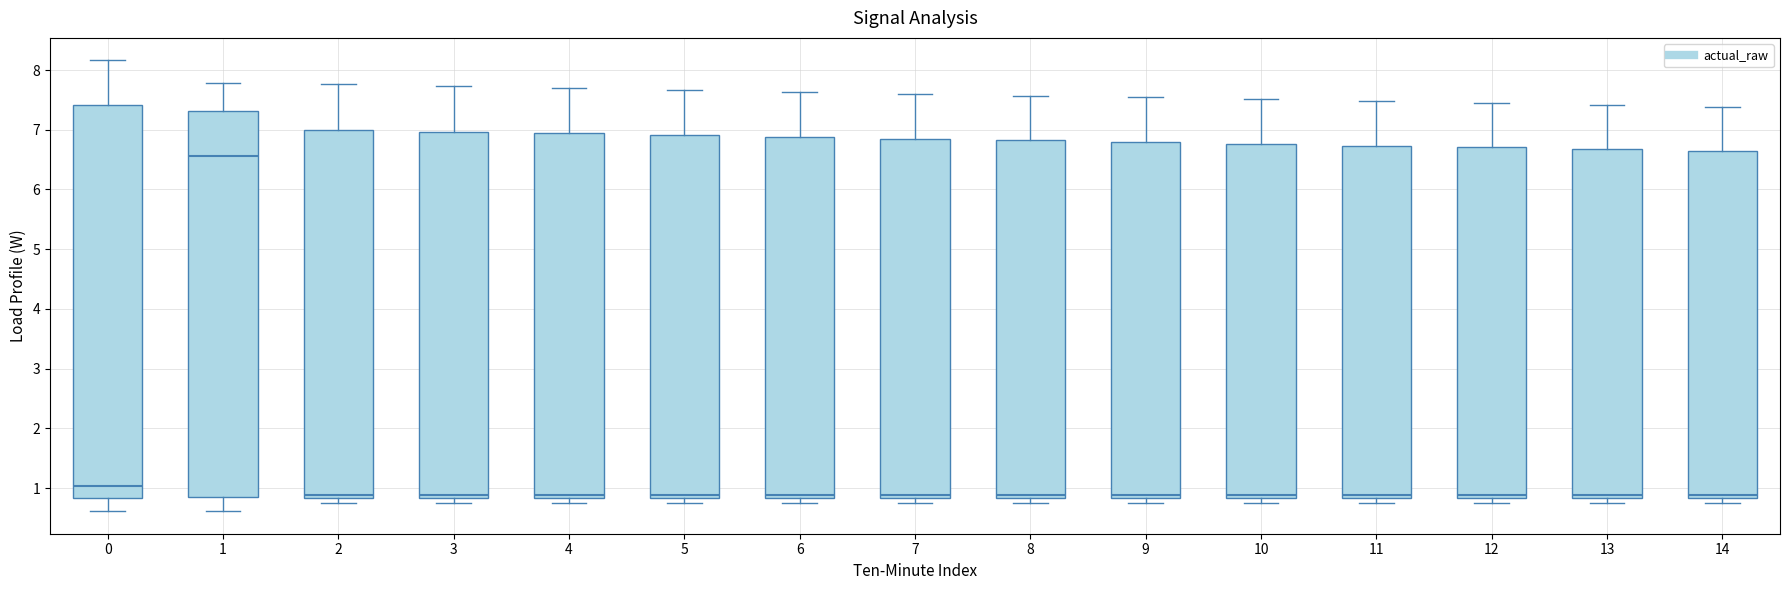

Reading left to right, transcribe this box plot: for each box, give where its median line is, the range the box spans, and where its two whiskers end, as read against the y-axis. The values are not printed on the chart, so give them approximately, as read against the axis.

0: median 1.0, box 0.8 to 7.4, whiskers 0.6 to 8.2
1: median 6.6, box 0.9 to 7.3, whiskers 0.6 to 7.8
2: median 0.9, box 0.8 to 7.0, whiskers 0.8 (just below the box's lower edge) to 7.8
3: median 0.9, box 0.8 to 7.0, whiskers 0.8 (just below the box's lower edge) to 7.7
4: median 0.9, box 0.8 to 6.9, whiskers 0.8 (just below the box's lower edge) to 7.7
5: median 0.9, box 0.8 to 6.9, whiskers 0.8 (just below the box's lower edge) to 7.7
6: median 0.9, box 0.8 to 6.9, whiskers 0.8 (just below the box's lower edge) to 7.6
7: median 0.9, box 0.8 to 6.9, whiskers 0.8 (just below the box's lower edge) to 7.6
8: median 0.9, box 0.8 to 6.8, whiskers 0.8 (just below the box's lower edge) to 7.6
9: median 0.9, box 0.8 to 6.8, whiskers 0.8 (just below the box's lower edge) to 7.5
10: median 0.9, box 0.8 to 6.8, whiskers 0.8 (just below the box's lower edge) to 7.5
11: median 0.9, box 0.8 to 6.7, whiskers 0.8 (just below the box's lower edge) to 7.5
12: median 0.9, box 0.8 to 6.7, whiskers 0.8 (just below the box's lower edge) to 7.4
13: median 0.9, box 0.8 to 6.7, whiskers 0.8 (just below the box's lower edge) to 7.4
14: median 0.9, box 0.8 to 6.6, whiskers 0.8 (just below the box's lower edge) to 7.4